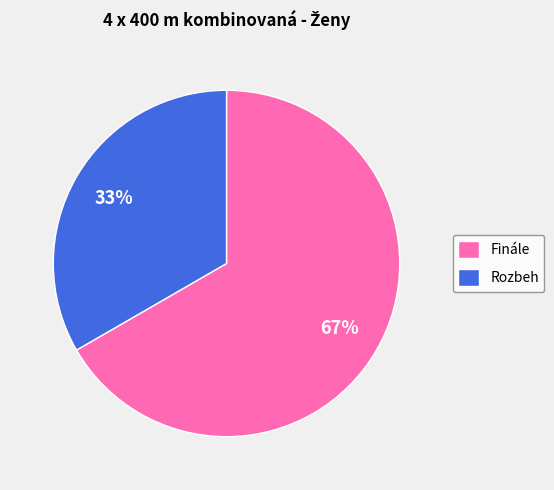

What percentage is the Rozbeh slice, to the nearest percent?

33%